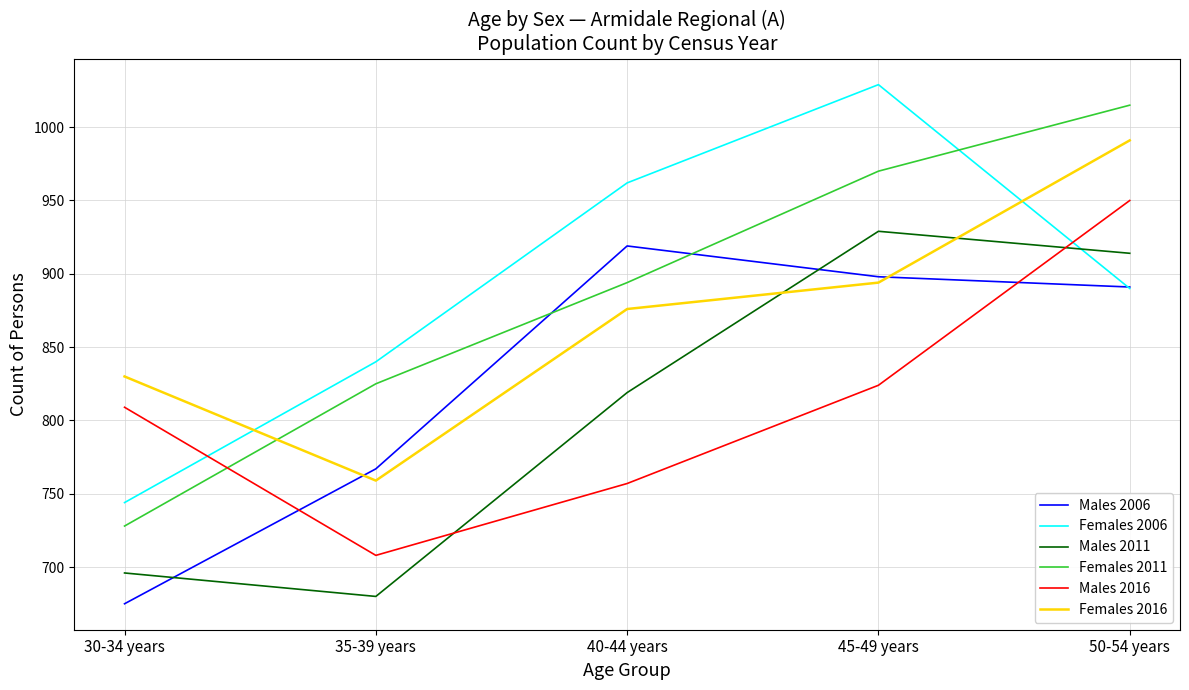

Reading left to right, what are all the values shown in this chart?

Males 2006: 675	767	919	898	891
Females 2006: 744	840	962	1029	890
Males 2011: 696	680	819	929	914
Females 2011: 728	825	894	970	1015
Males 2016: 809	708	757	824	950
Females 2016: 830	759	876	894	991